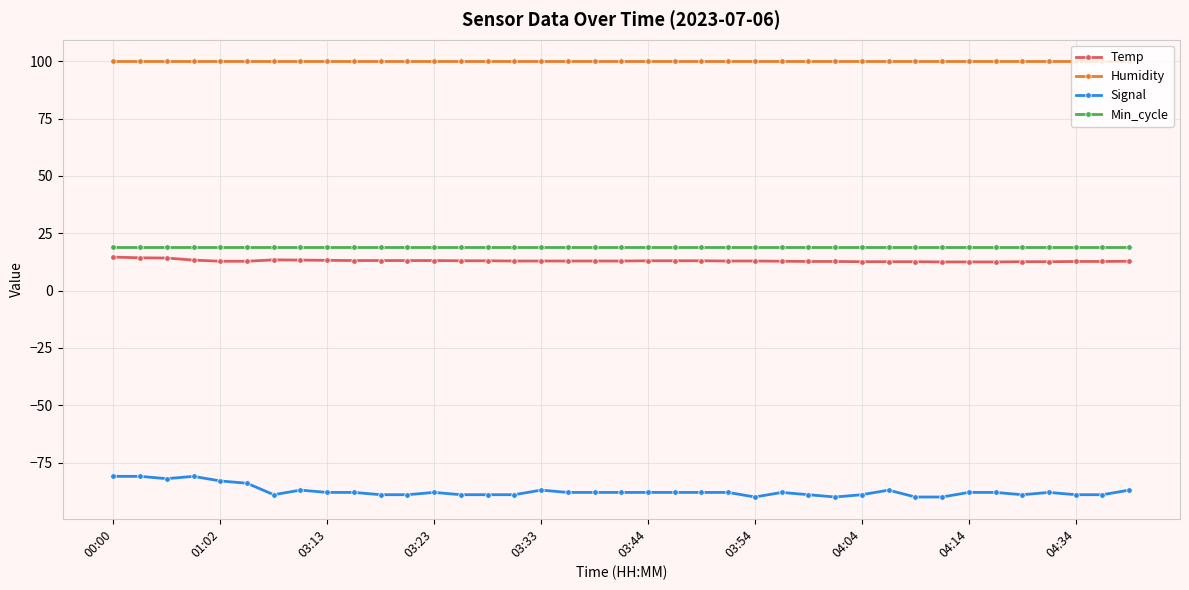

What is the highest value of the Humidity series?

99.9